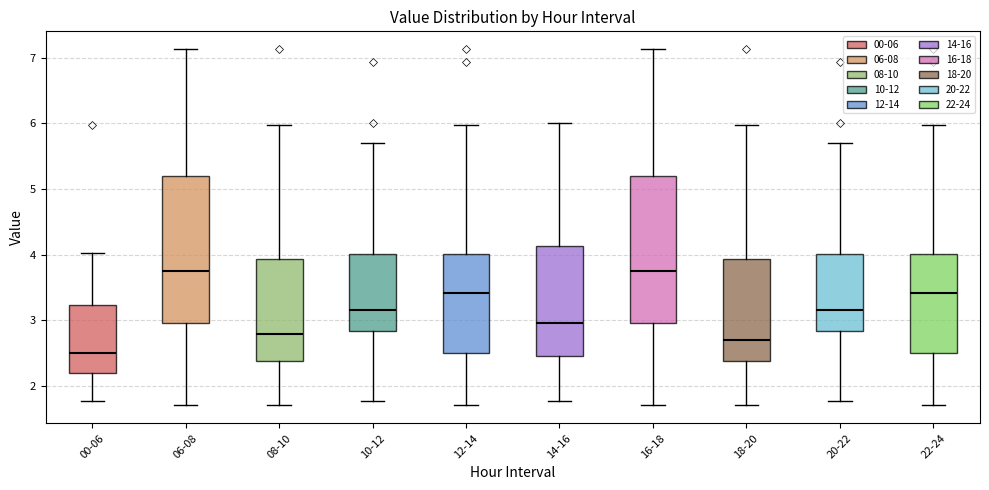

Reading left to right, transcribe this box plot: for each box, give where its median line is, the range the box spans, and where its two whiskers end, as read against the y-axis. The values are not printed on the chart, so give them approximately, as read against the axis.

00-06: median 2.5, box 2.2 to 3.2, whiskers 1.8 to 4.0
06-08: median 3.8, box 3.0 to 5.2, whiskers 1.7 to 7.1
08-10: median 2.8, box 2.4 to 3.9, whiskers 1.7 to 6.0
10-12: median 3.2, box 2.8 to 4.0, whiskers 1.8 to 5.7
12-14: median 3.4, box 2.5 to 4.0, whiskers 1.7 to 6.0
14-16: median 3.0, box 2.5 to 4.1, whiskers 1.8 to 6.0
16-18: median 3.8, box 3.0 to 5.2, whiskers 1.7 to 7.1
18-20: median 2.7, box 2.4 to 3.9, whiskers 1.7 to 6.0
20-22: median 3.2, box 2.8 to 4.0, whiskers 1.8 to 5.7
22-24: median 3.4, box 2.5 to 4.0, whiskers 1.7 to 6.0